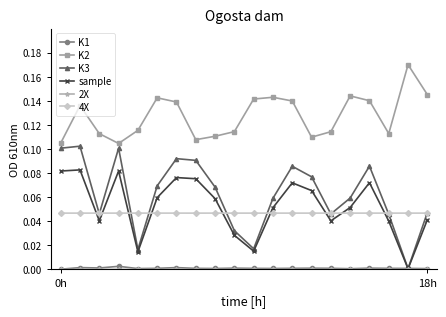

True or false: K1 and 4X cross at least once.

False